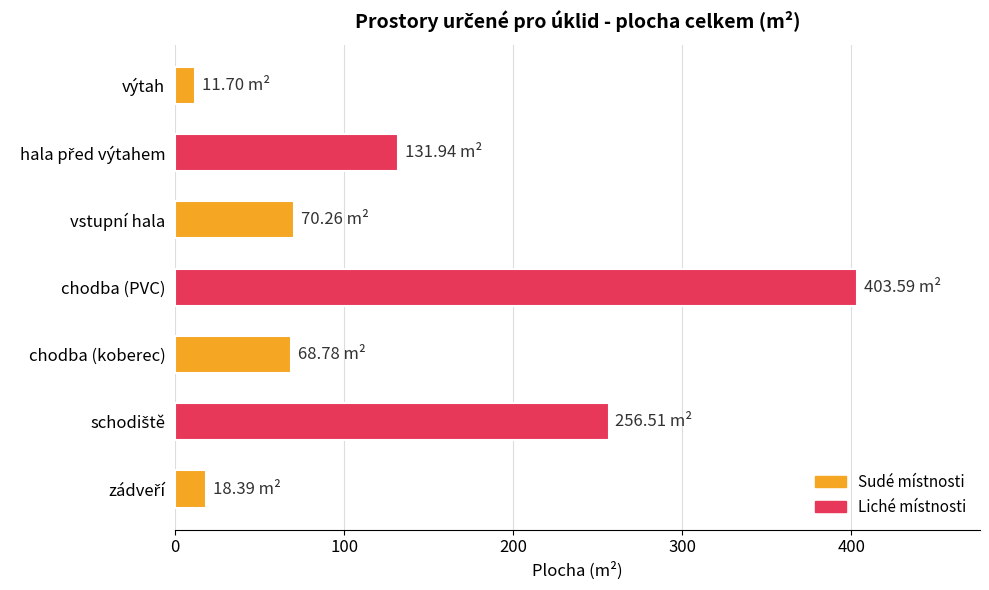

What is the greatest value displayed?

403.6